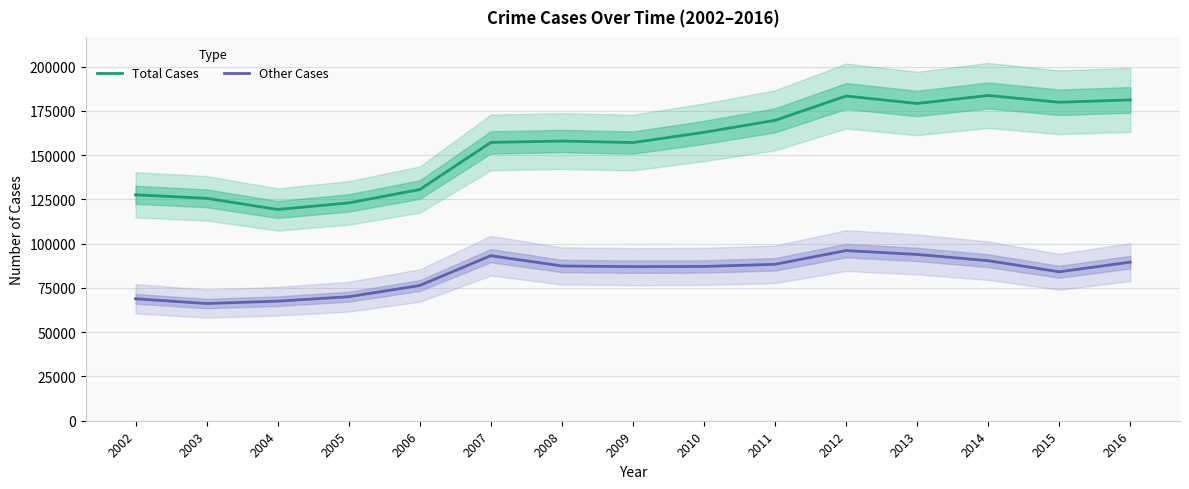

List the labels in order of Total Cases value, smallest first.

2004, 2005, 2003, 2002, 2006, 2009, 2007, 2008, 2010, 2011, 2013, 2015, 2016, 2012, 2014